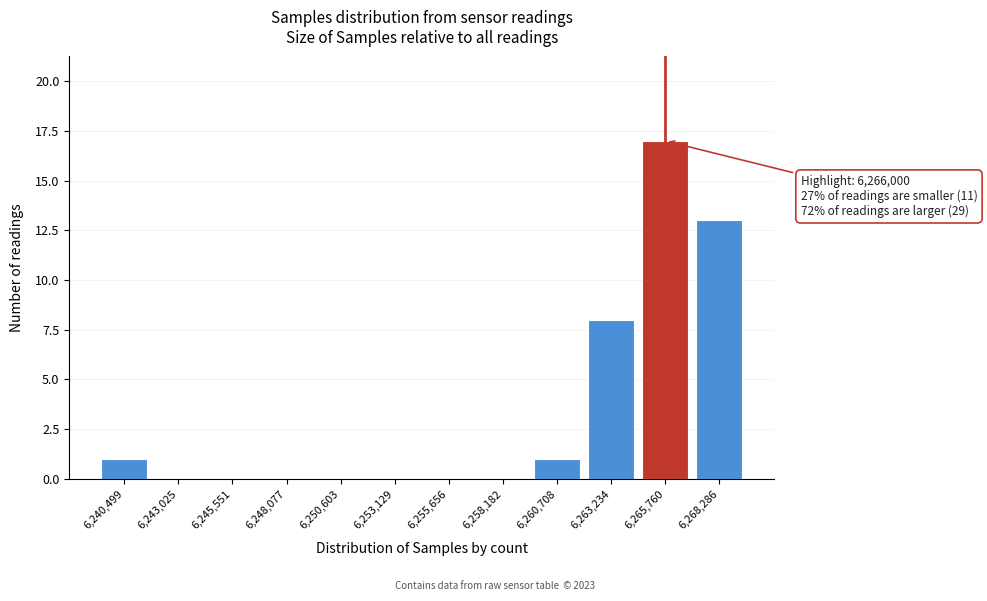

Reading left to right, transcribe all the data shown in this chart.

6,240,499=1	6,243,025=0	6,245,551=0	6,248,077=0	6,250,603=0	6,253,129=0	6,255,656=0	6,258,182=0	6,260,708=1	6,263,234=8	6,265,760=17	6,268,286=13